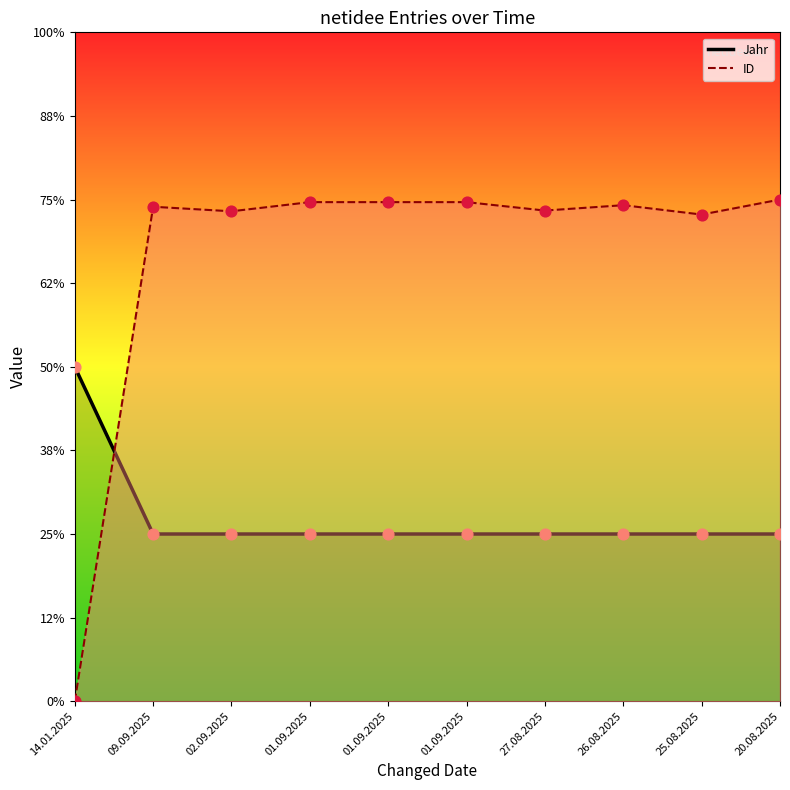

What are all the series names shown in the legend?

Jahr, ID